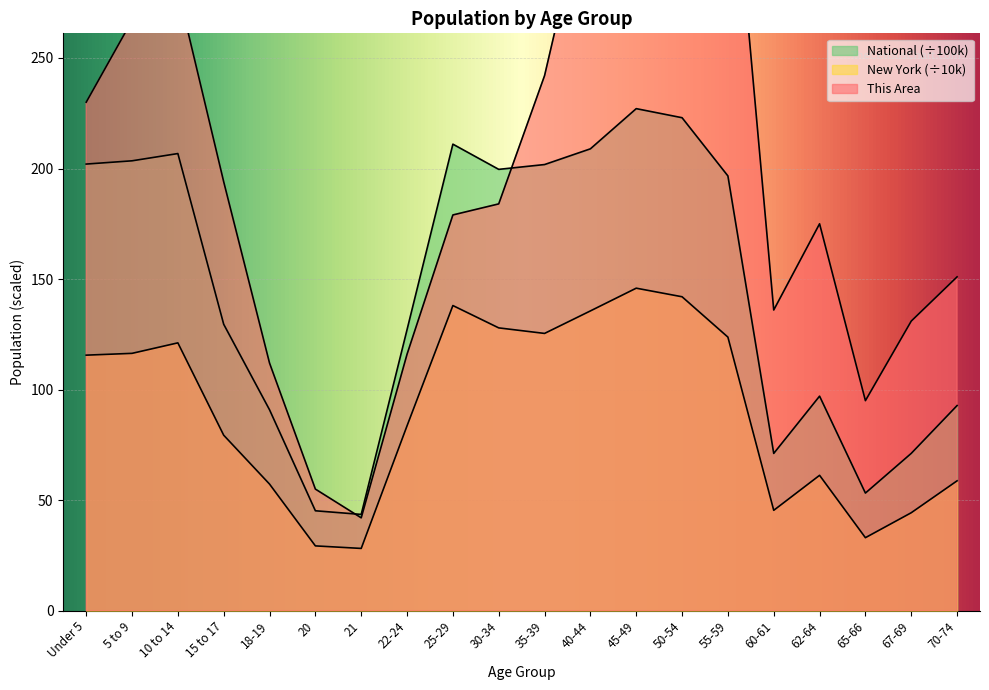

At which label does This Area first exceed 184?

Under 5